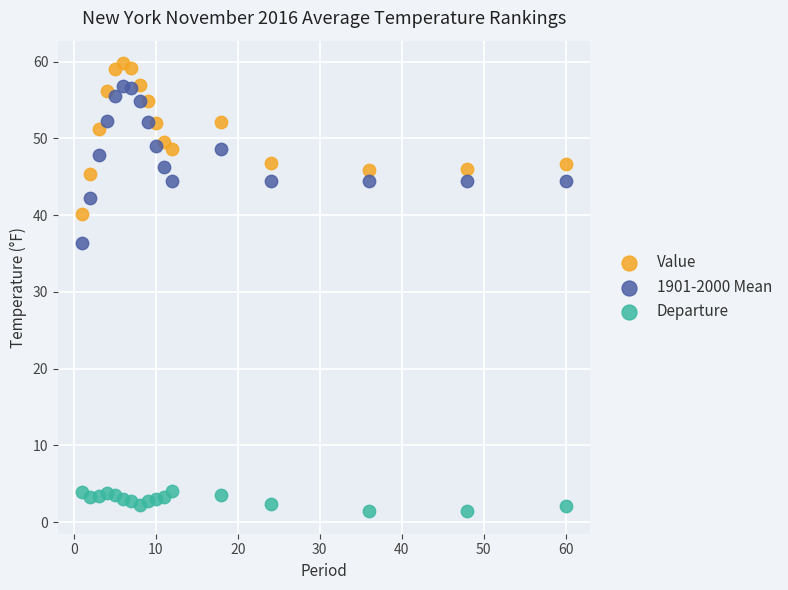

Which series has the largest Y range (max minus min)?

1901-2000 Mean